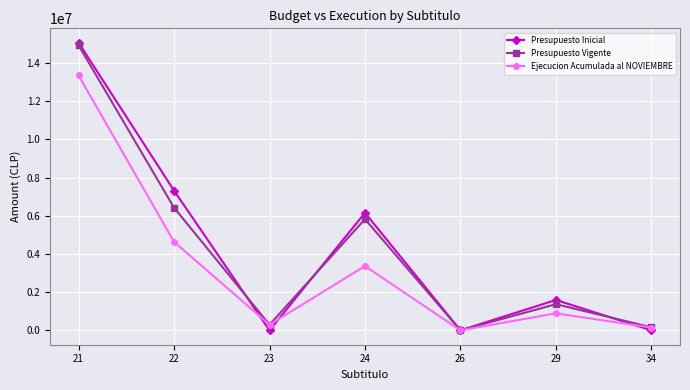

Is the value of Presupuesto Inicial at 24 greater than the value of Presupuesto Vigente at 23?

Yes